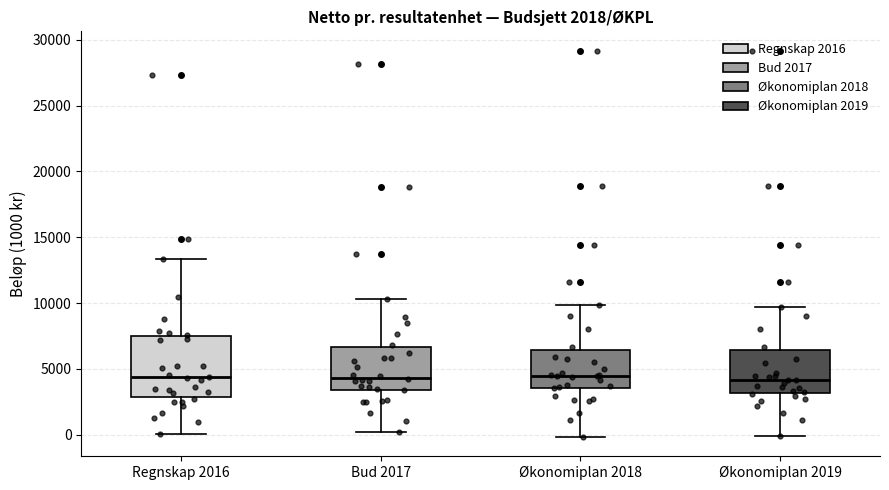

Which box is the tallest, from its lower edge to its upper edge?

Regnskap 2016